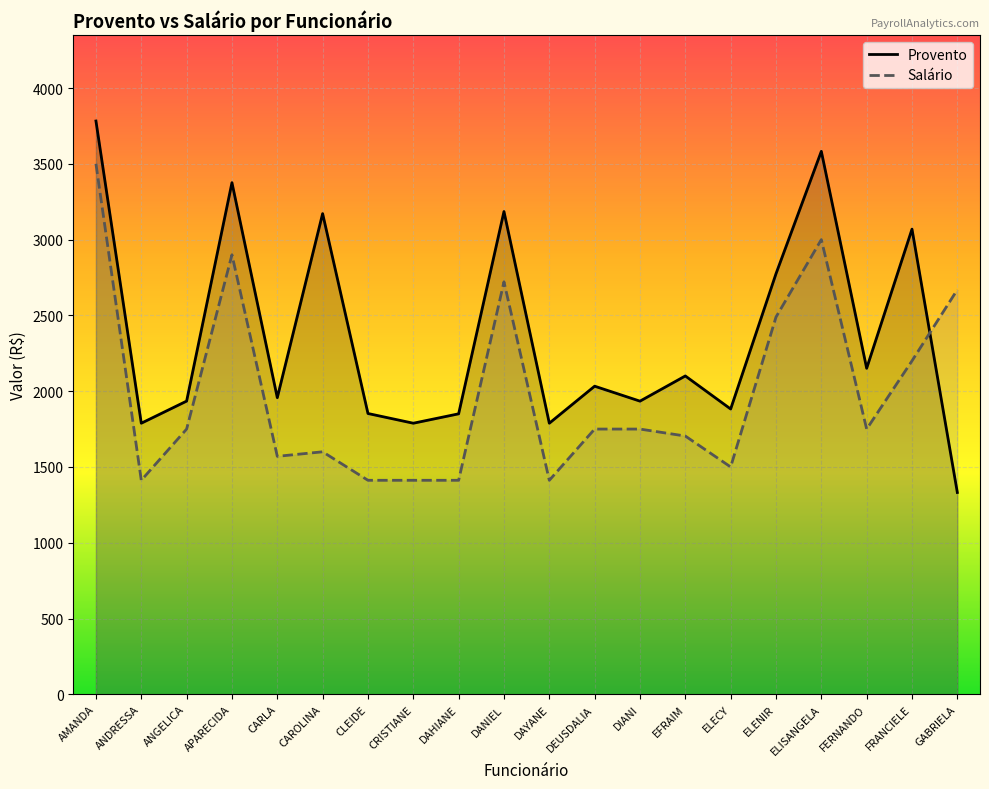

How many values in the Salário series exceed 1750?

7